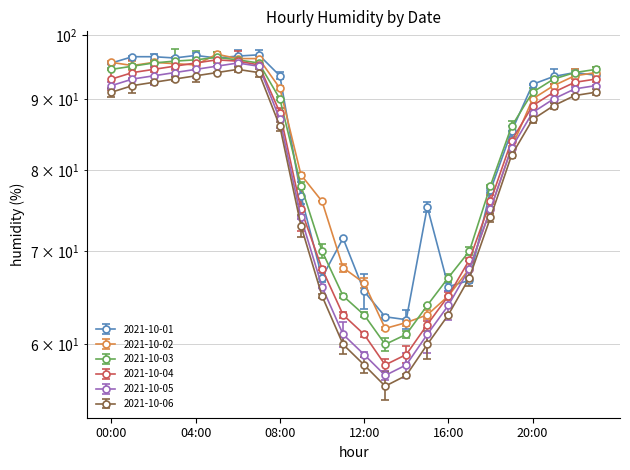

What is the sum of the 2021-10-06 values at 18:00 and 03:00?

167.0